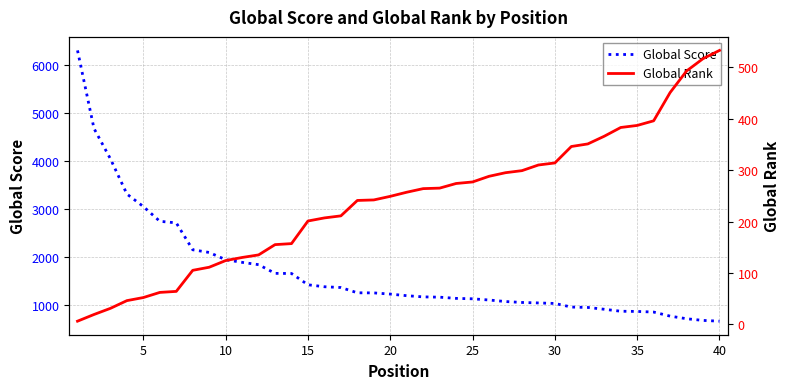

What is the highest value of the Global Score series?

6295